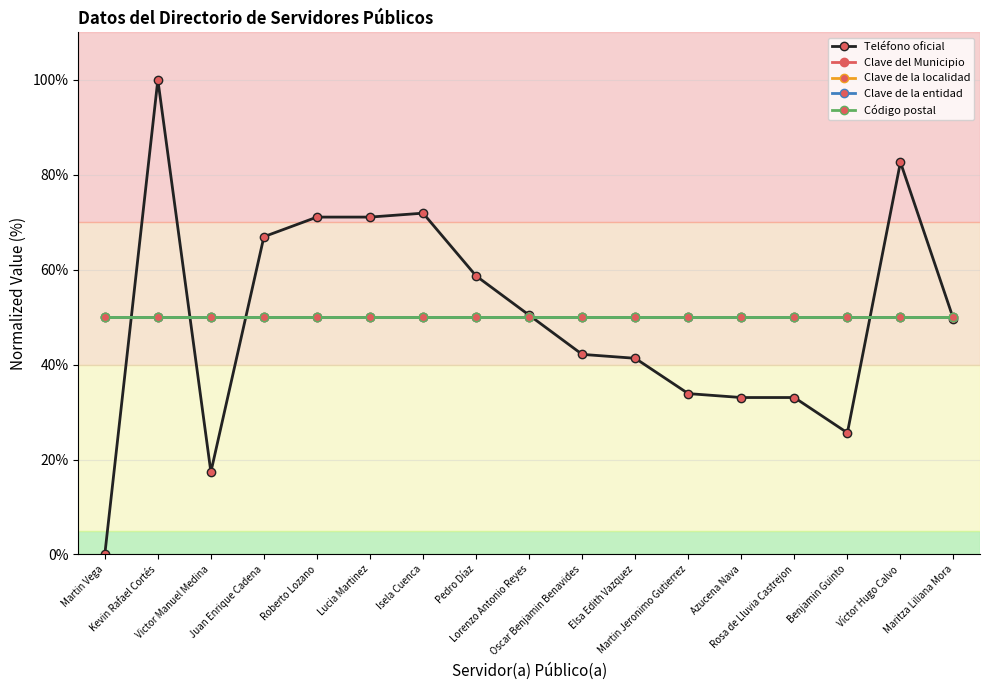

Is this an area chart (filled region under the line)?

No